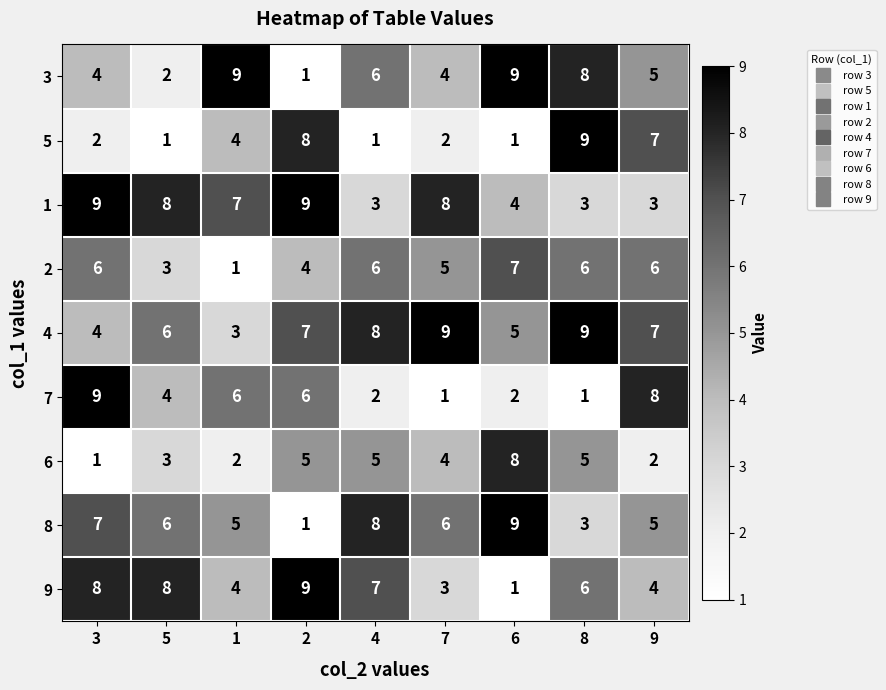

How many categories are shown in the chart?

9